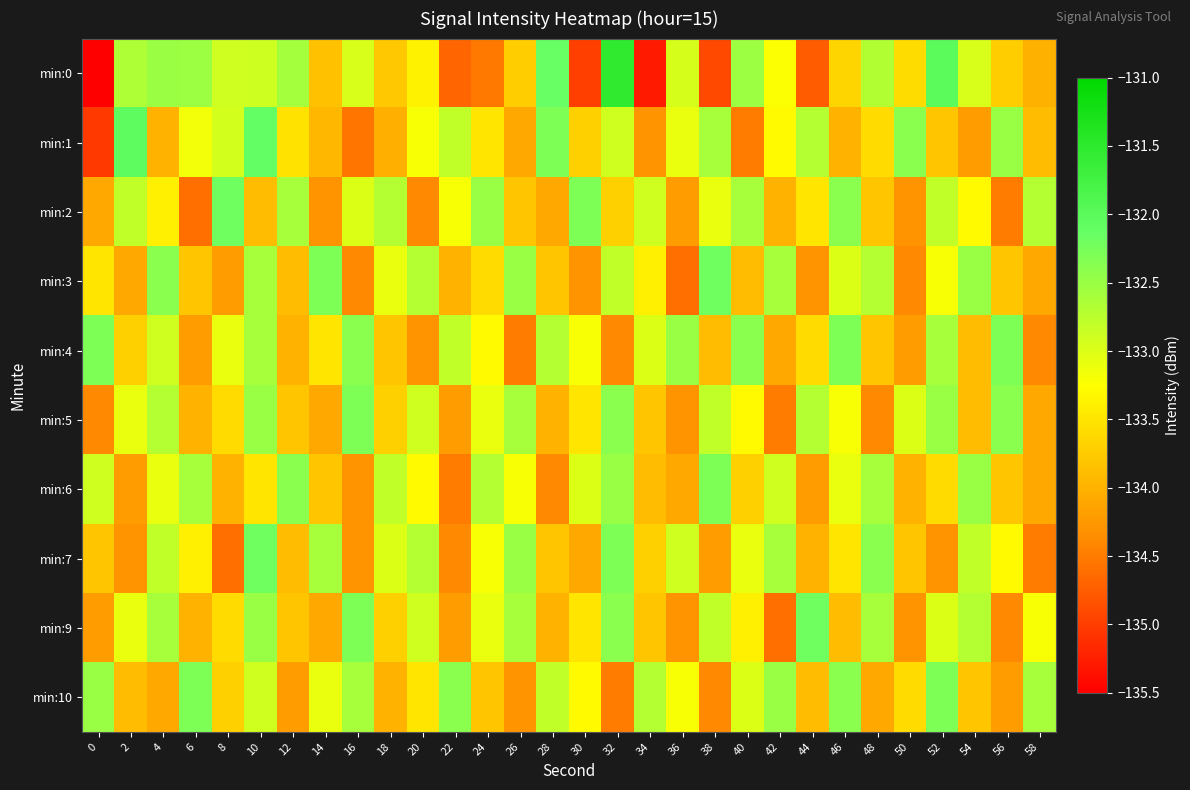

What is the total value across all series at 28?

-1334.0